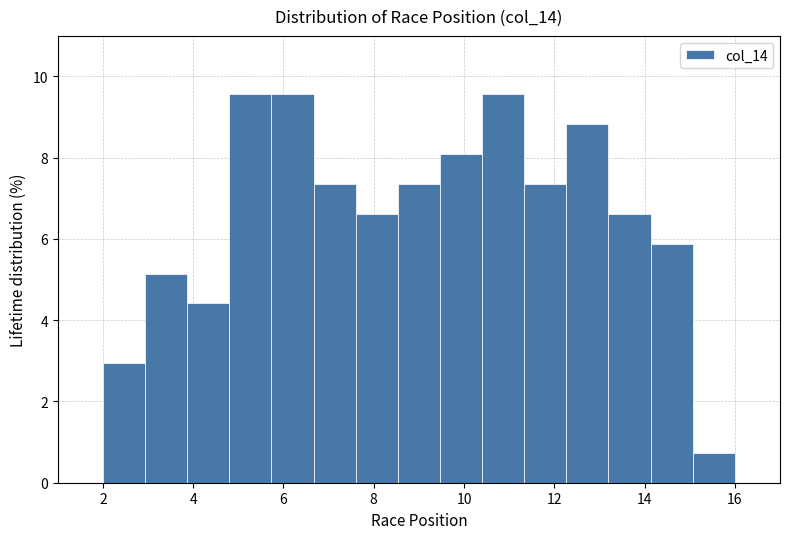

Reading left to right, list every bar in this chart as the range it spans on the x-axis followed by its height. Neither the bar edges nor the heights are printed on the chart, so give them approximately, as read against the axes.

2.0 to 3.0: 3.0
3.0 to 3.8: 5.2
3.8 to 4.8: 4.4
4.8 to 5.8: 9.6
5.8 to 6.6: 9.6
6.6 to 7.6: 7.4
7.6 to 8.6: 6.6
8.6 to 9.4: 7.4
9.4 to 10.4: 8.0
10.4 to 11.4: 9.6
11.4 to 12.2: 7.4
12.2 to 13.2: 8.8
13.2 to 14.2: 6.6
14.2 to 15.0: 5.8
15.0 to 16.0: 0.8